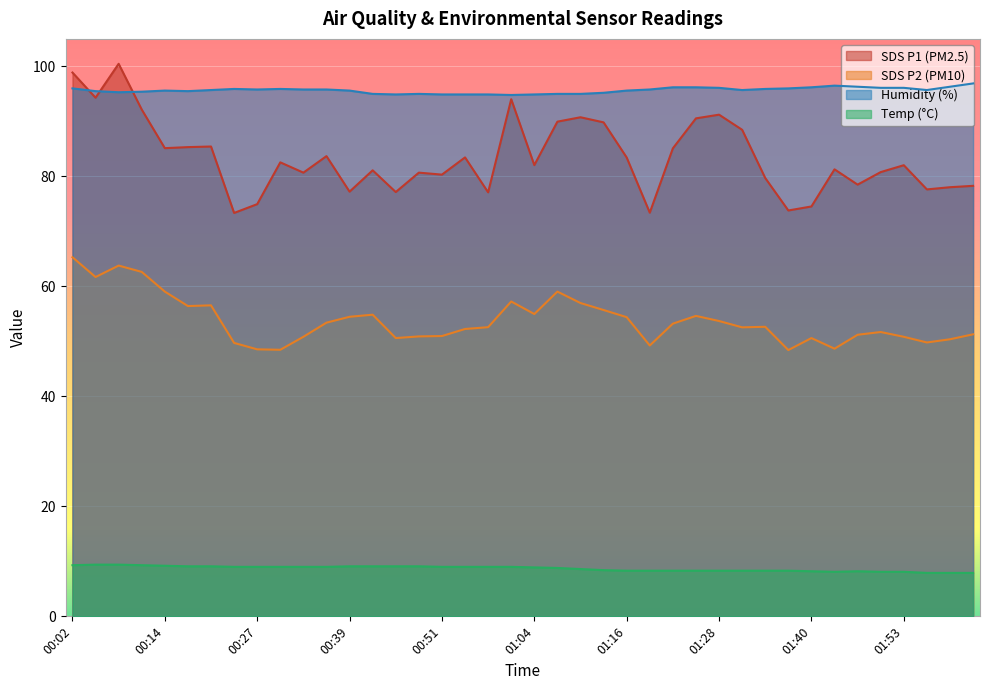

What is the label of the 39th point from the left?

01:59